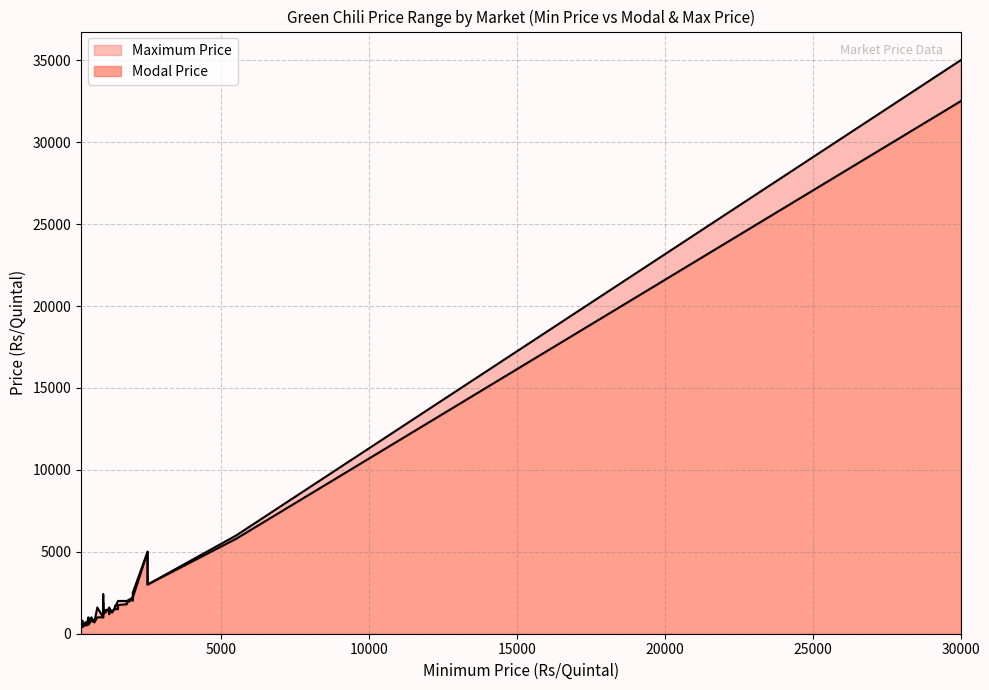

Between 19 and 26, which series saw the biggest shift?

Modal Price